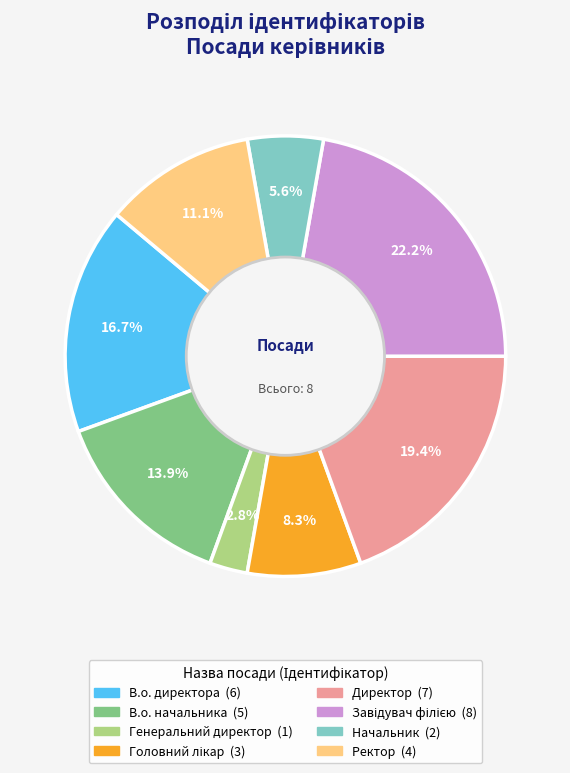

How many slices are in this pie chart?

8